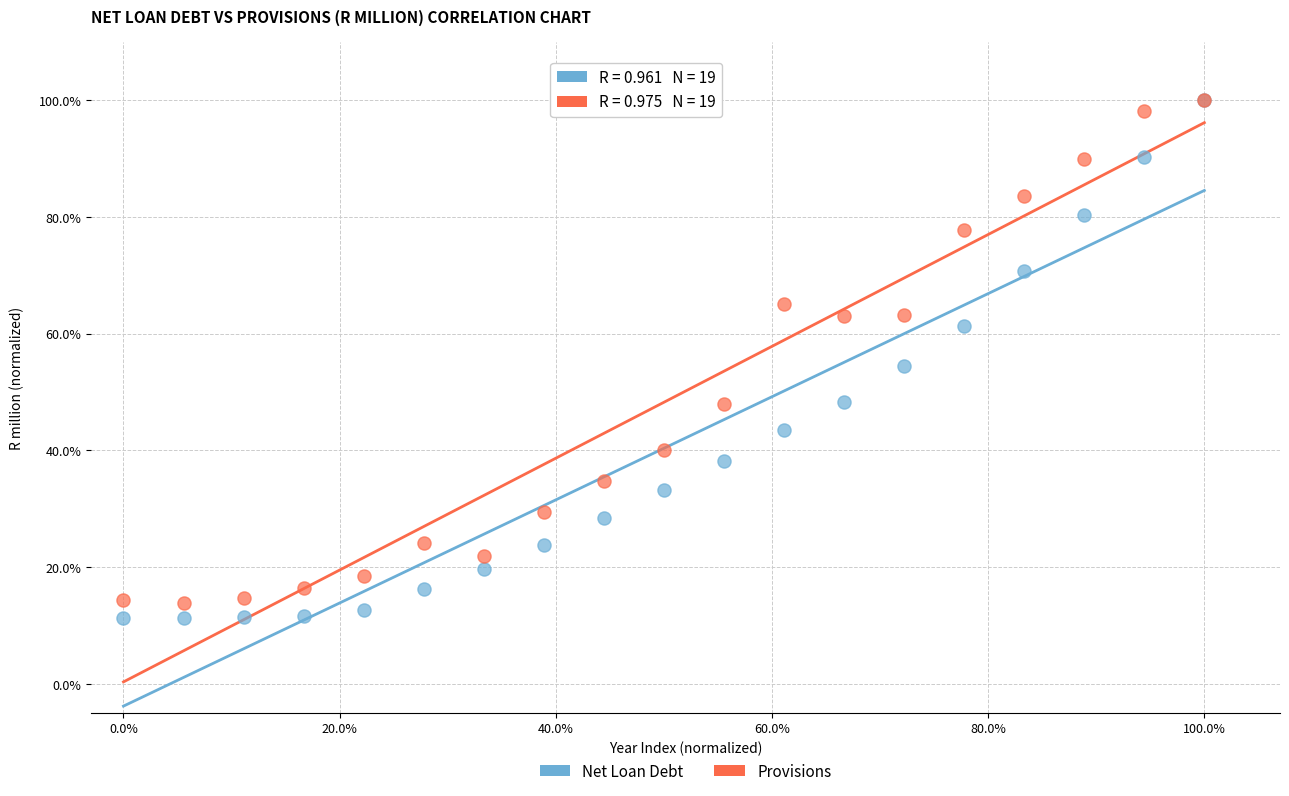

Which series has the widest spread of Y values?

Net Loan Debt